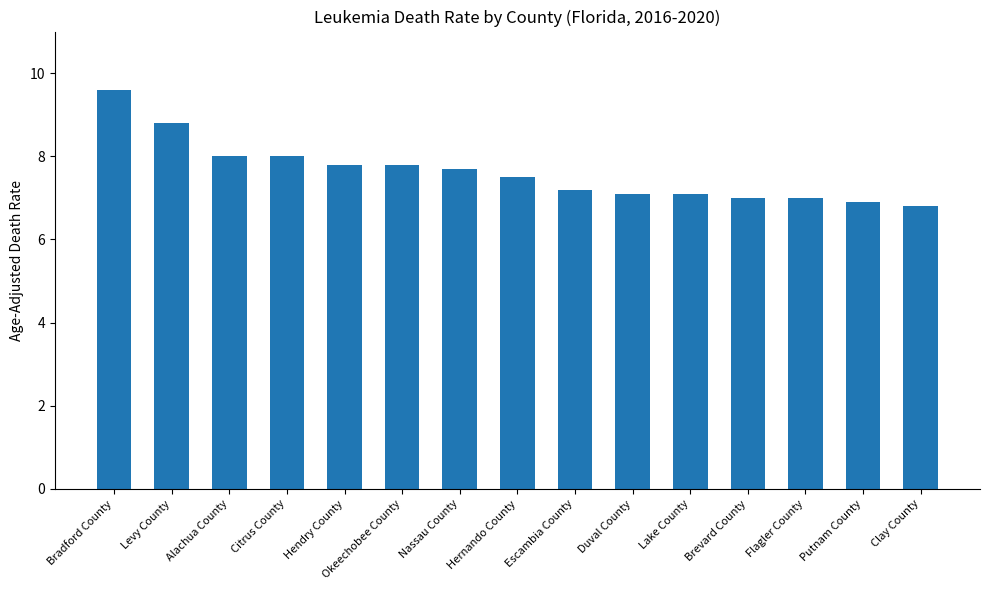

Read the value at Flagler County.

7.0